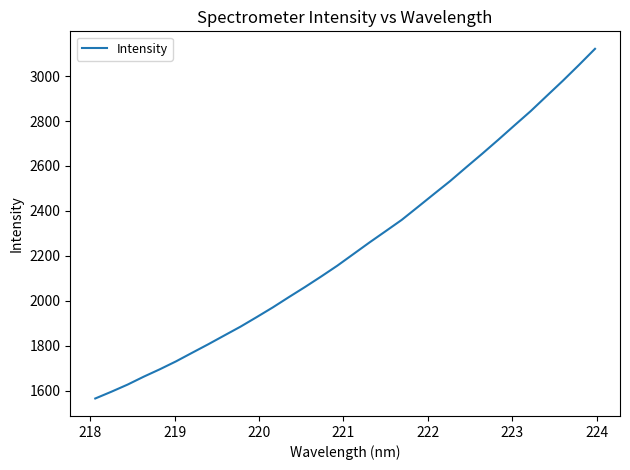

What is the greatest value displayed?

3121.7